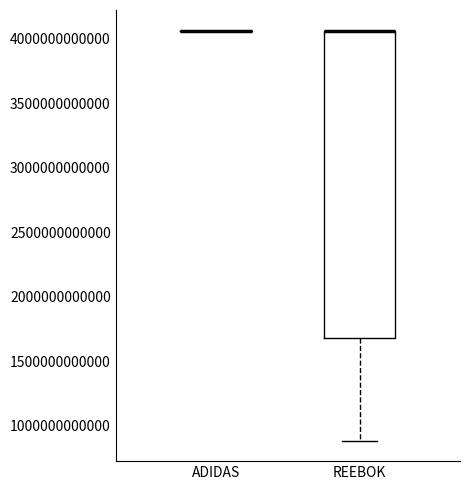

Reading left to right, transcribe this box plot: for each box, give where its median line is, the range the box spans, and where its two whiskers end, as read against the y-axis. The values are not printed on the chart, so give them approximately, as read against the axis.

ADIDAS: box collapsed to a line at 4050000000000, whiskers 4050000000000 to 4050000000000
REEBOK: median 4050000000000 (drawn on the box's upper edge), box 1700000000000 to 4050000000000, whiskers 900000000000 to 4050000000000